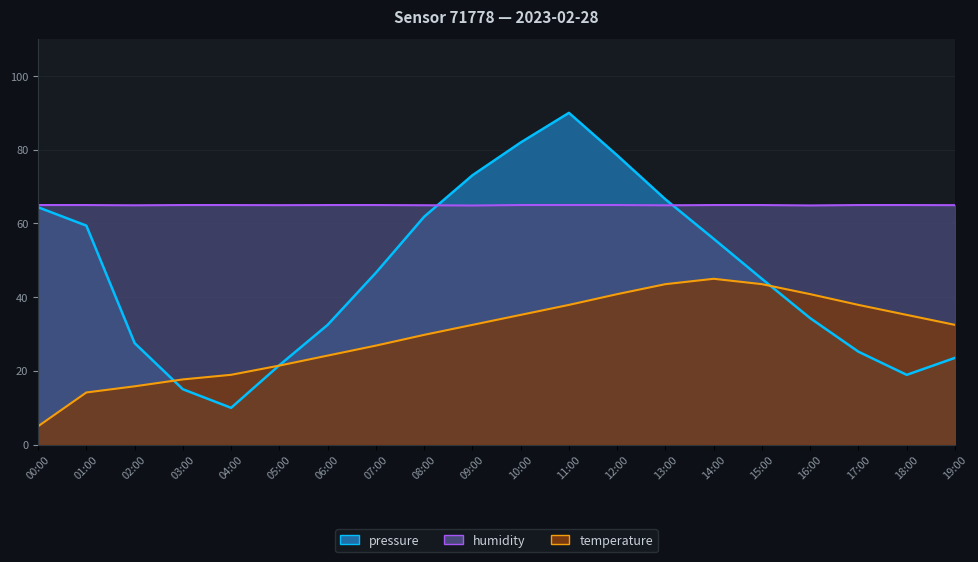

The pressure series shows 27.6 at 02:00. True or false?

True